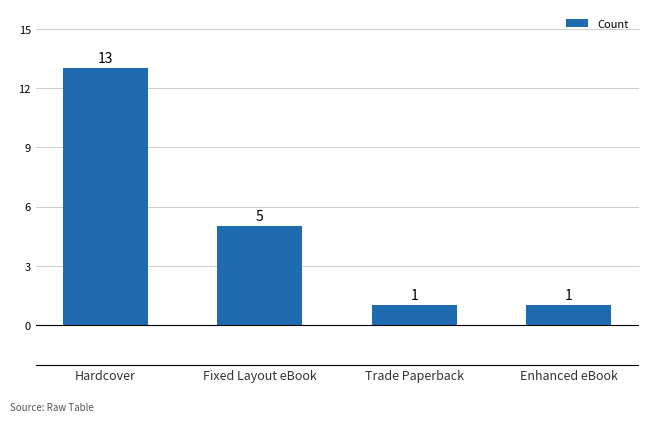

Are the bars horizontal?

No